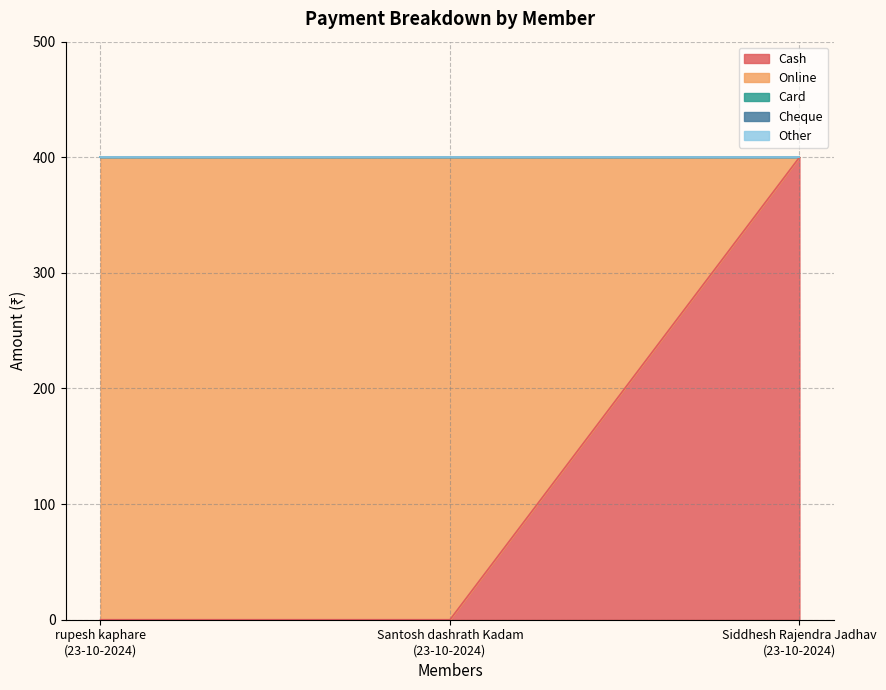

What position from the right is Siddhesh Rajendra Jadhav
(23-10-2024)?

1